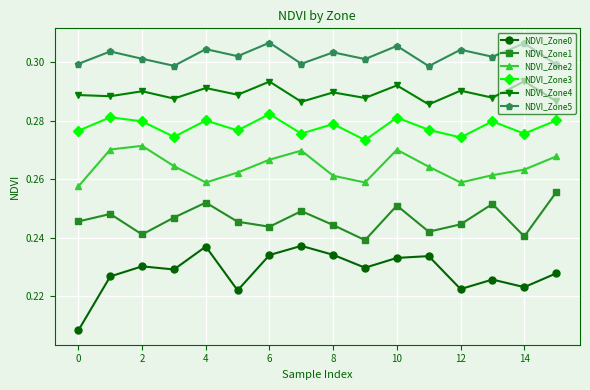

How many lines are shown in the chart?

6